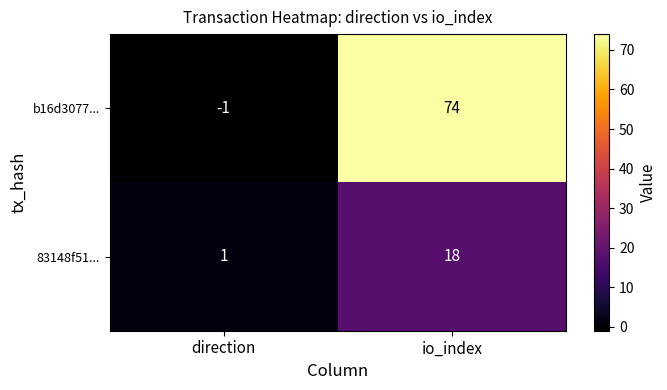

The value of 83148f51... at direction is 1. True or false?

True